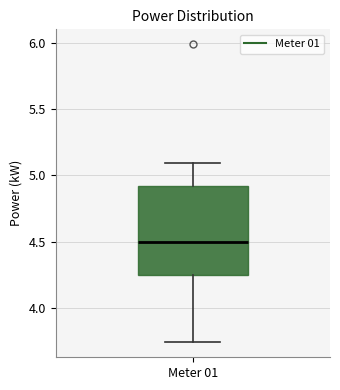

Read this box plot against the y-axis: the position of the median line, the range covered by the box, and the ends of both whiskers. The values are not printed on the chart, so give them approximately, as read against the axis.

median 4.50, box 4.25 to 4.90, whiskers 3.75 to 5.10